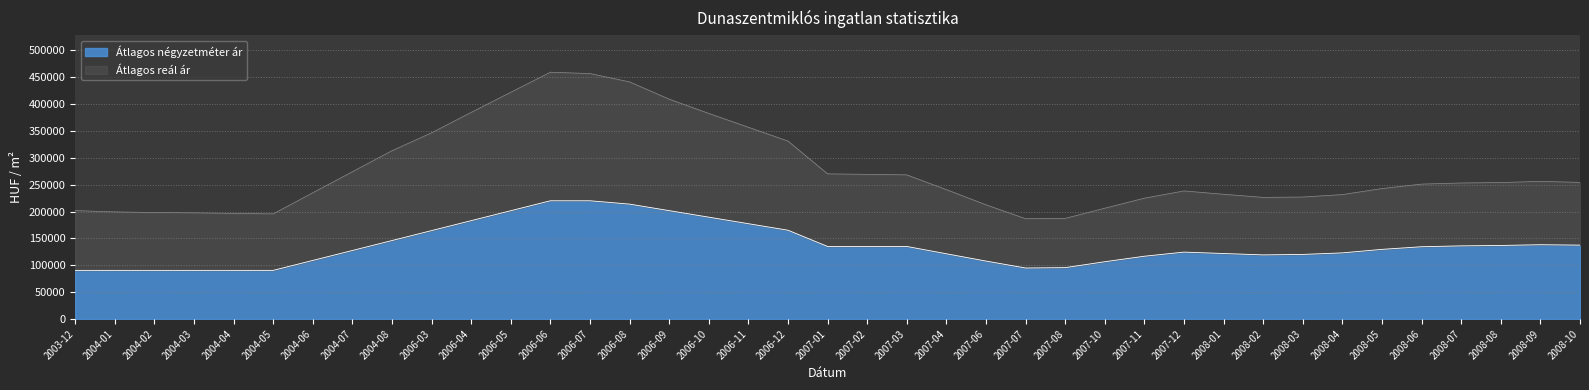

What is the value of the Átlagos reál ár point at the 10th from the left?

346454